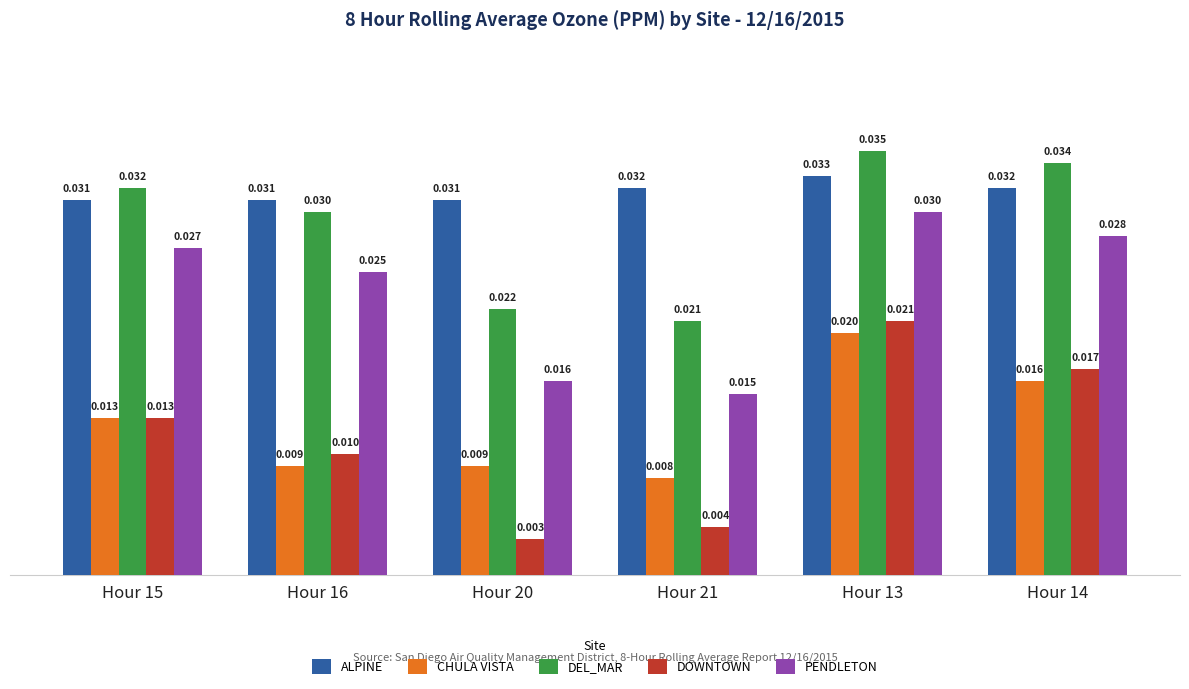

List the series in order of their peak value, highest first.

DEL_MAR, ALPINE, PENDLETON, DOWNTOWN, CHULA VISTA